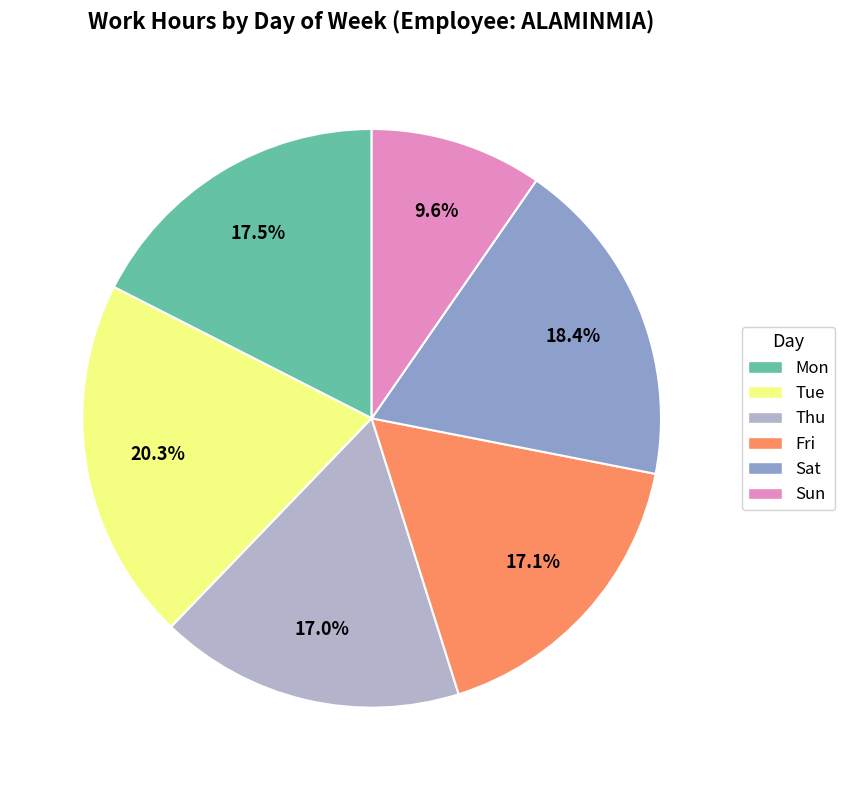

What percentage is NOT represented by Sat?

81.6%